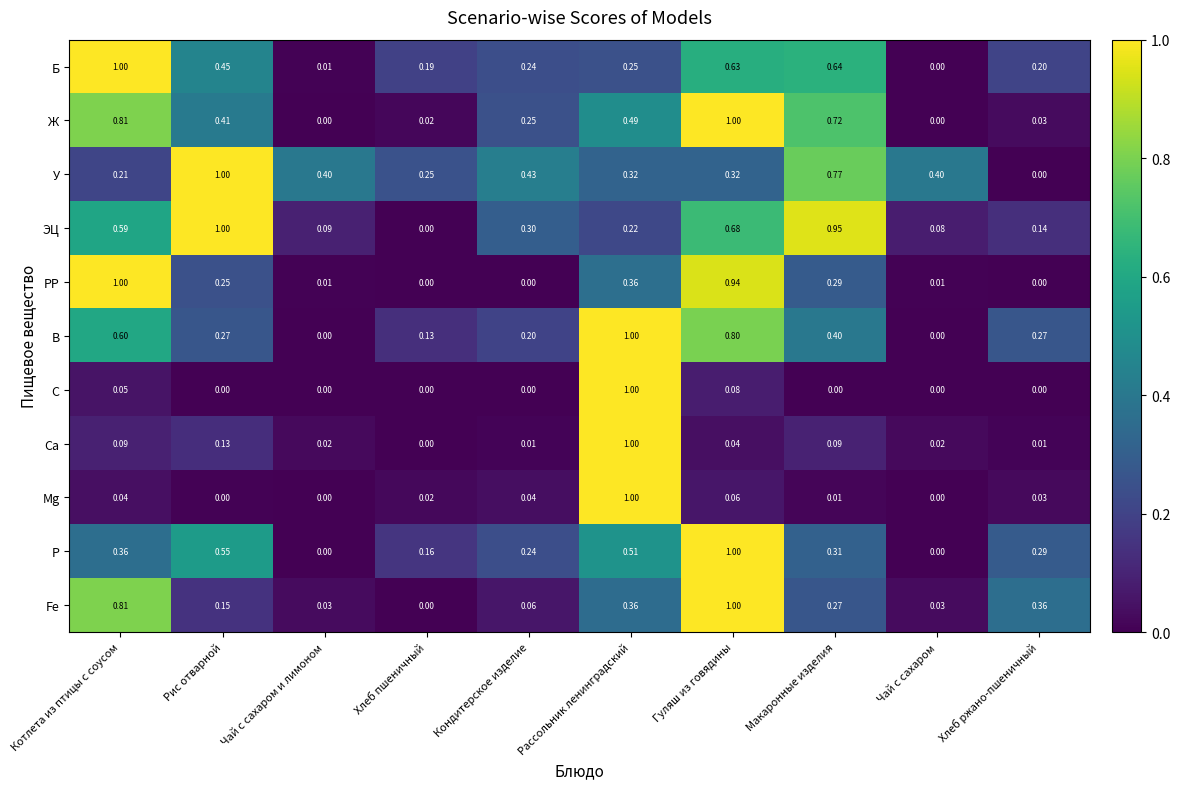

Is the value of Ca at Гуляш из говядины greater than the value of ЭЦ at Макаронные изделия?

No